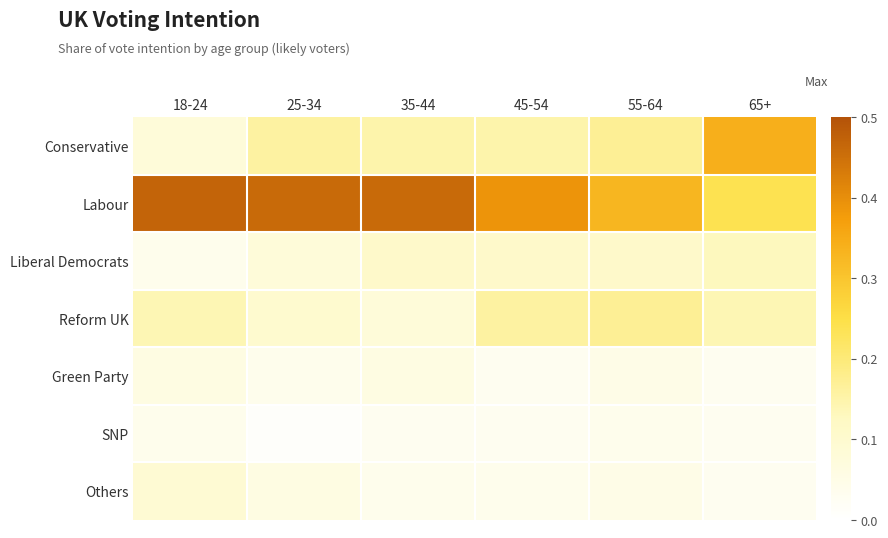

What is the greatest value displayed?

0.5